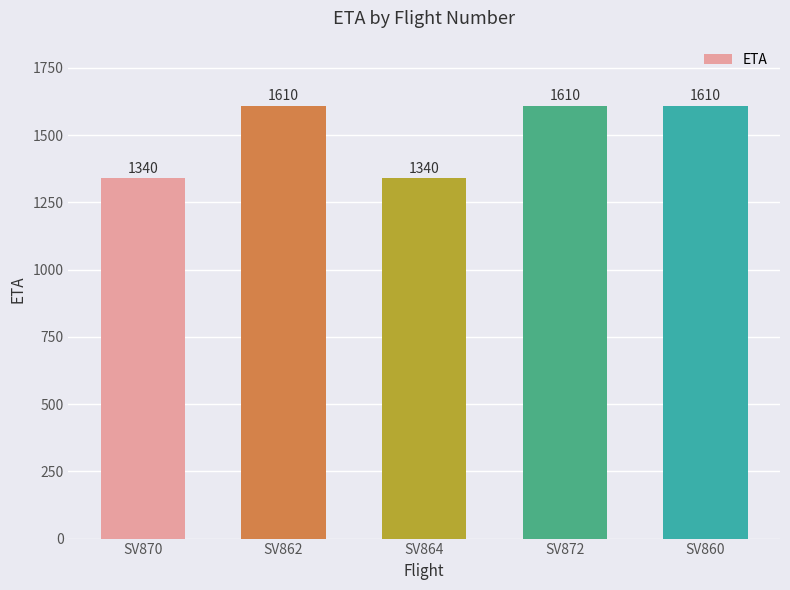

Reading left to right, transcribe all the data shown in this chart.

SV870=1340	SV862=1610	SV864=1340	SV872=1610	SV860=1610